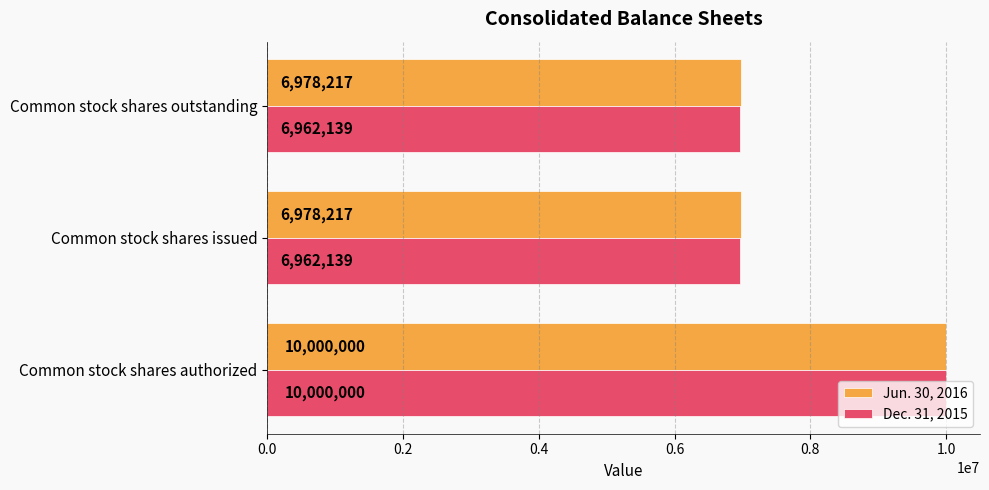

What is the highest value of the Jun. 30, 2016 series?

10000000